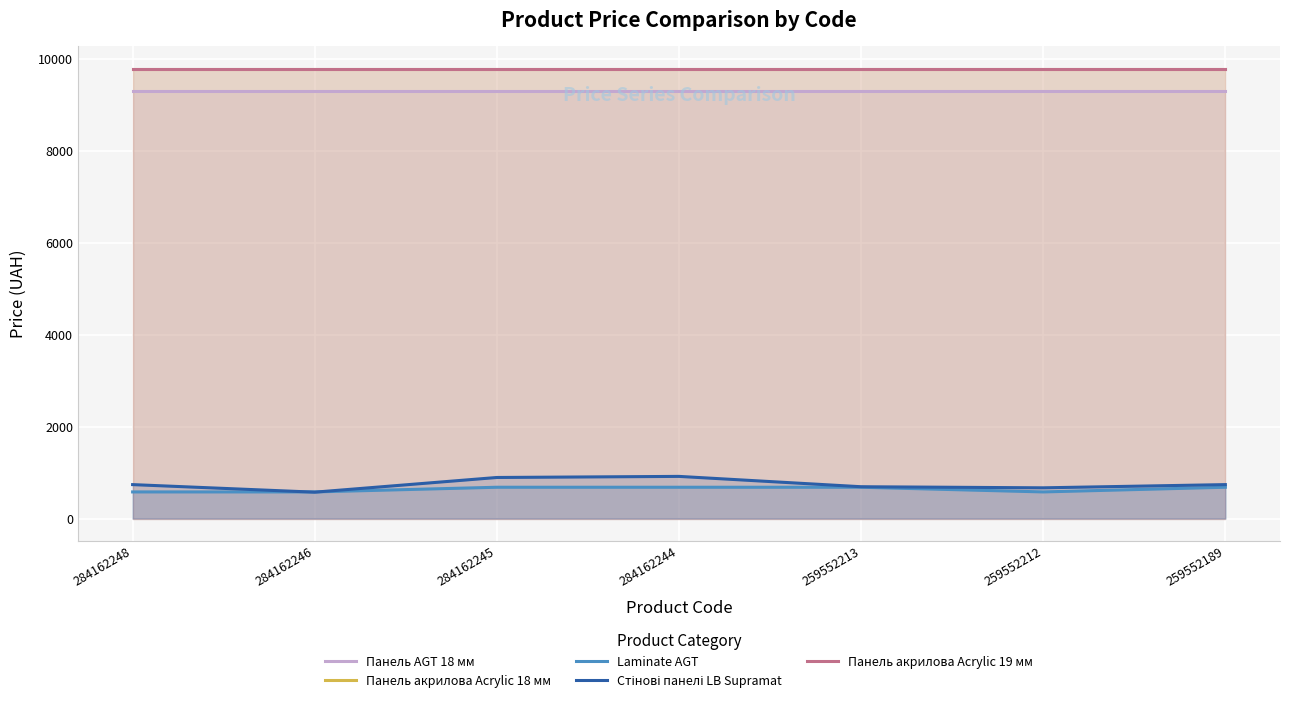

Reading right to left, what are all the values shown in this chart?

Панель AGT 18 мм: 259552189=9290.5	259552212=9290.5	259552213=9290.5	284162244=9290.5	284162245=9290.5	284162246=9290.5	284162248=9290.5
Панель акрилова Acrylic 18 мм: 259552189=9775.5	259552212=9775.5	259552213=9775.5	284162244=9775.5	284162245=9775.5	284162246=9775.5	284162248=9775.5
Laminate AGT: 259552189=679.8	259552212=578.1	259552213=679.8	284162244=679.8	284162245=679.8	284162246=578.1	284162248=578.1
Стінові панелі LB Supramat: 259552189=737.2	259552212=667.4	259552213=691.0	284162244=915.8	284162245=892.2	284162246=572.7	284162248=737.2
Панель акрилова Acrylic 19 мм: 259552189=9775.5	259552212=9775.5	259552213=9775.5	284162244=9775.5	284162245=9775.5	284162246=9775.5	284162248=9775.5